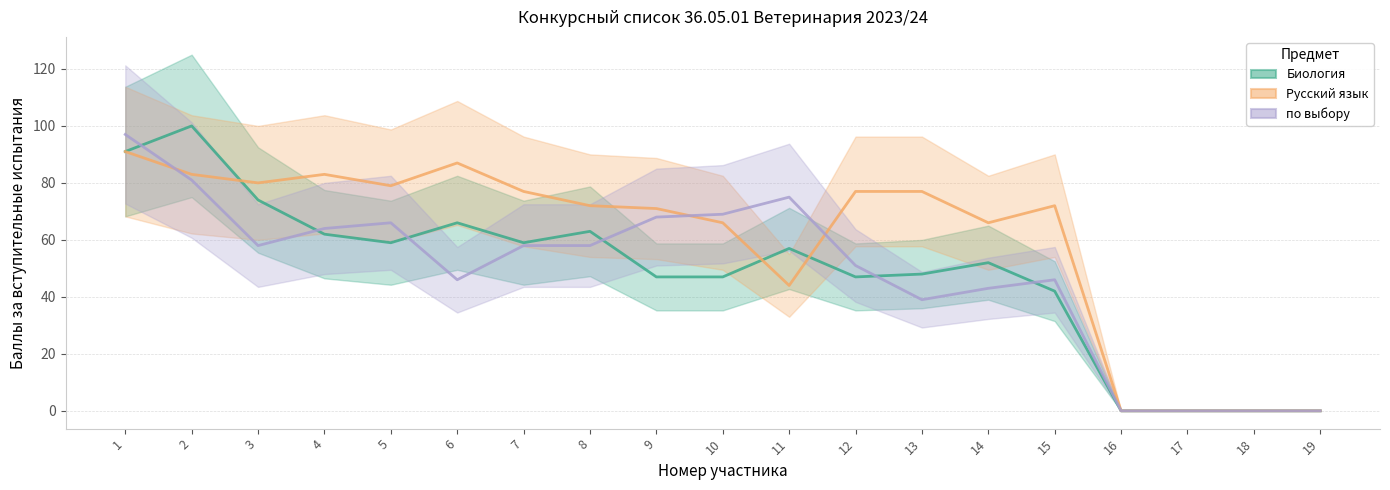

Is it true that по выбору equals 24 at 13?

False